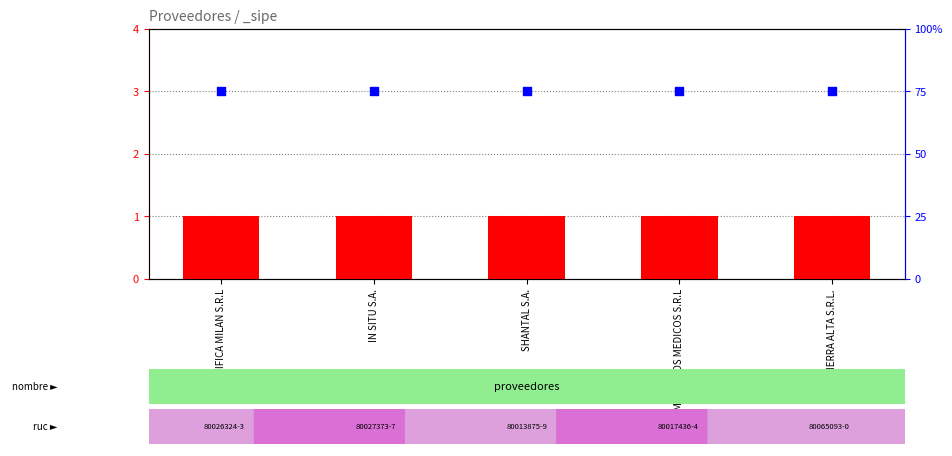

What are all the series names shown in the legend?

count, percentile rank within the sample